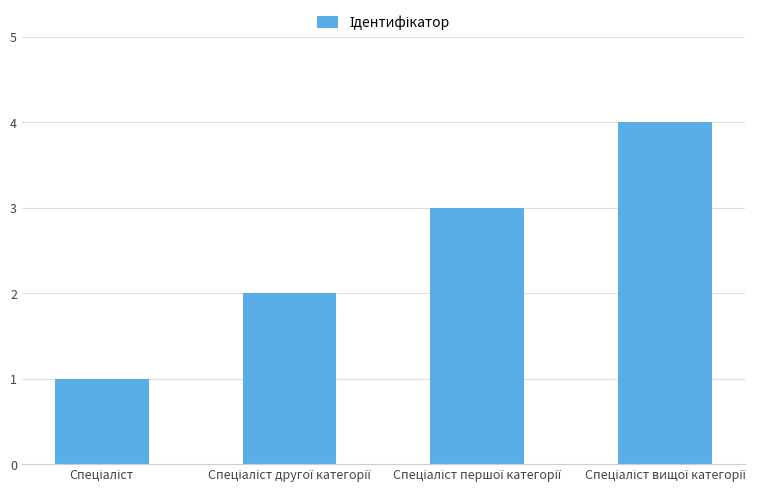

What is the difference between the maximum and minimum values?

3